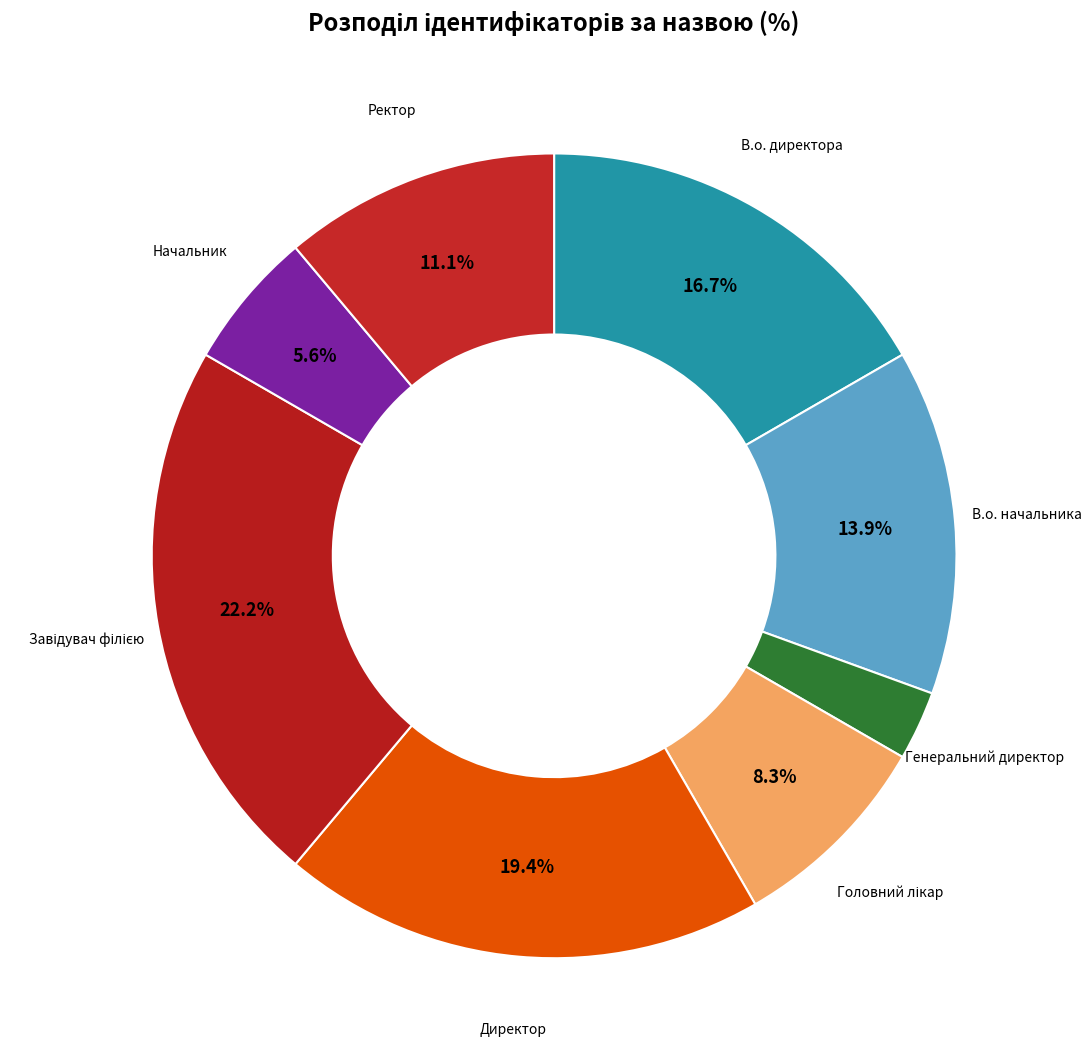

Count the number of slices in the pie.

8